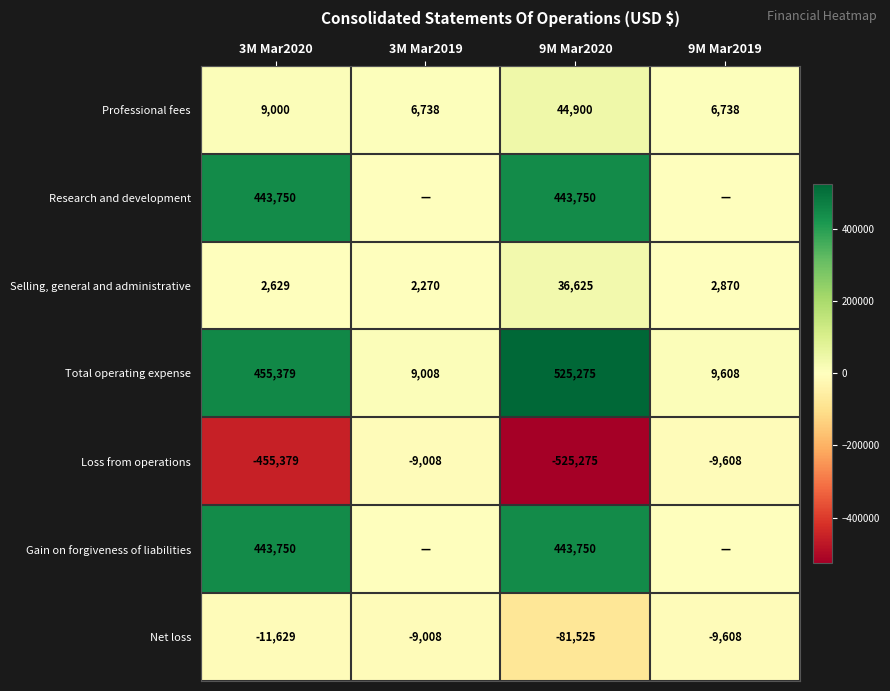

How many data points in Selling, general and administrative are less than 2870?

2